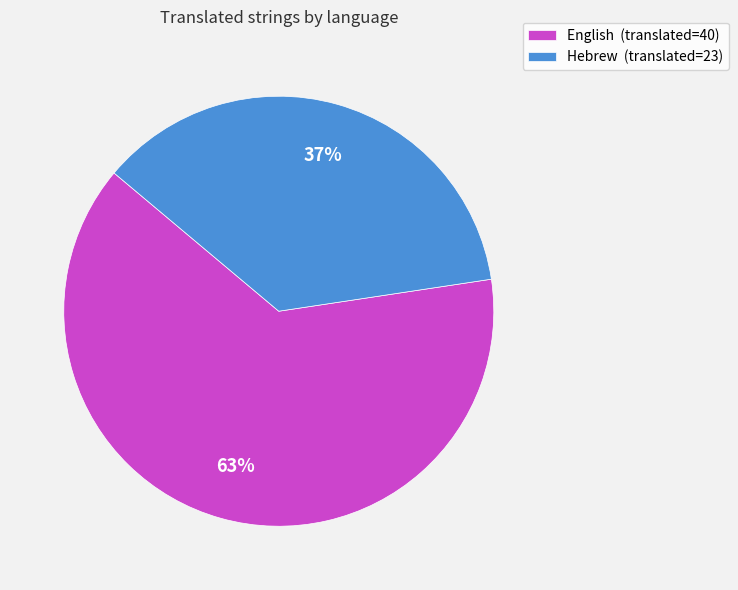

How many segments does this pie chart have?

2